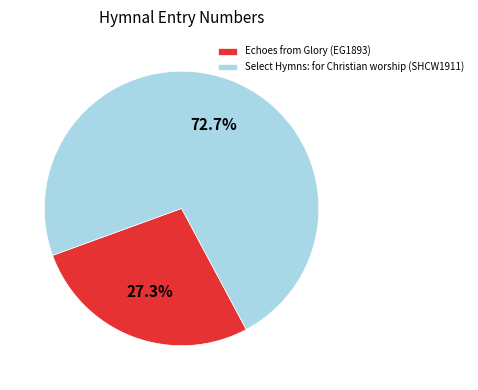

To the nearest percent, what percentage of the pie is Echoes from Glory (EG1893)?

27%